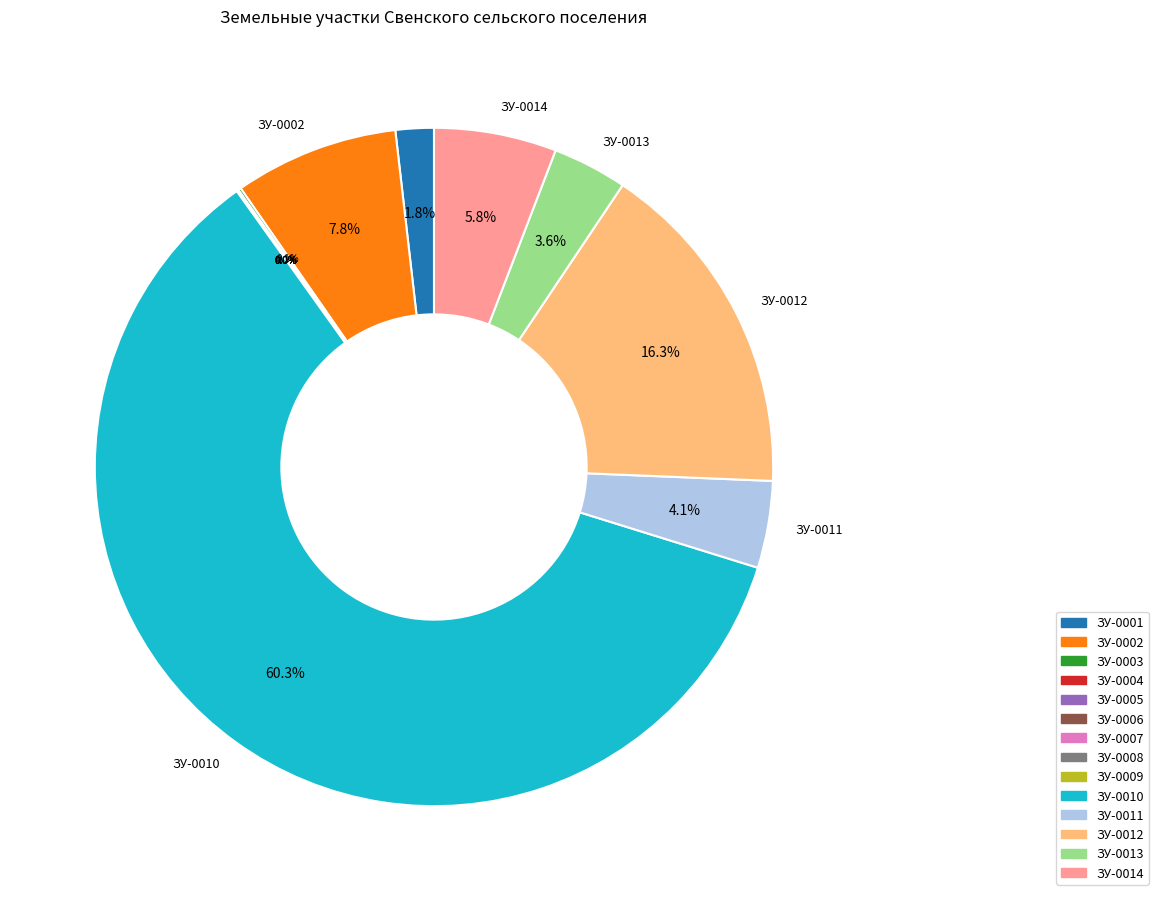

Is the sum of ЗУ-0013 and ЗУ-0002 greater than half?

No